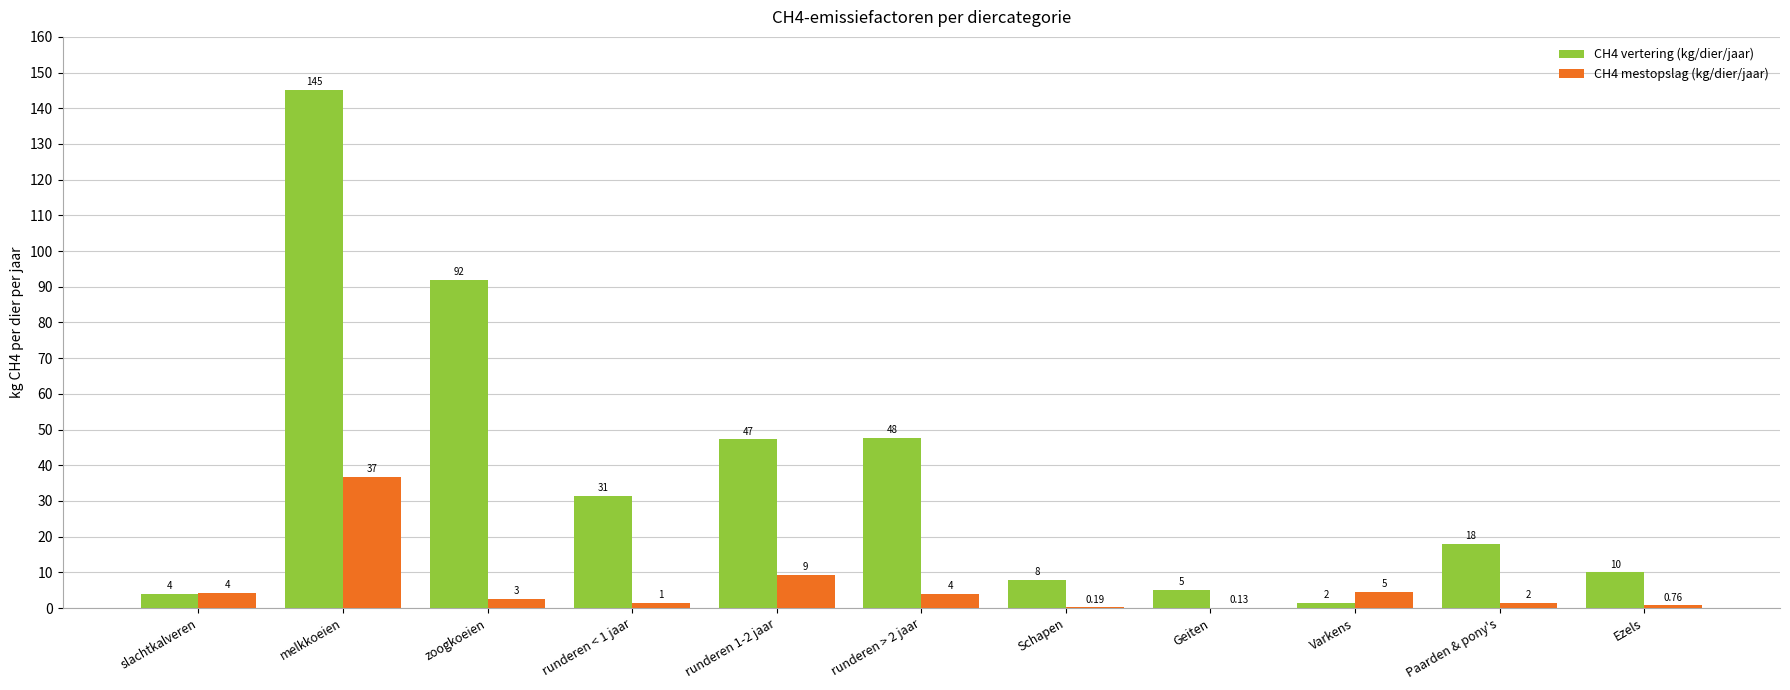

Count the number of data series in this chart.

2